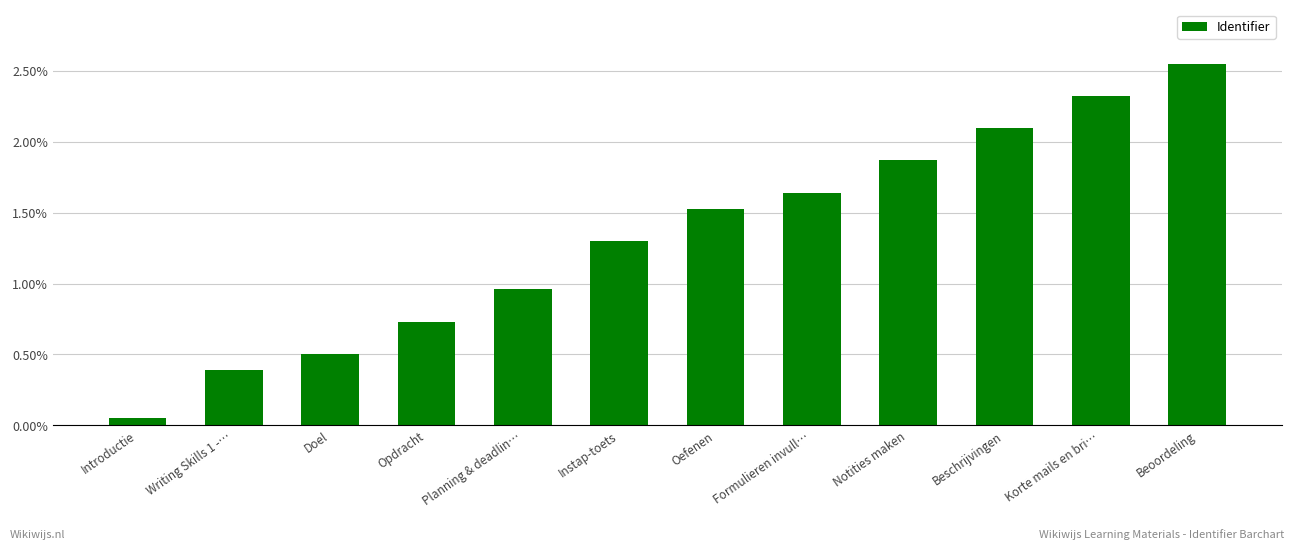

The value at Introductie is 0.0. True or false?

True